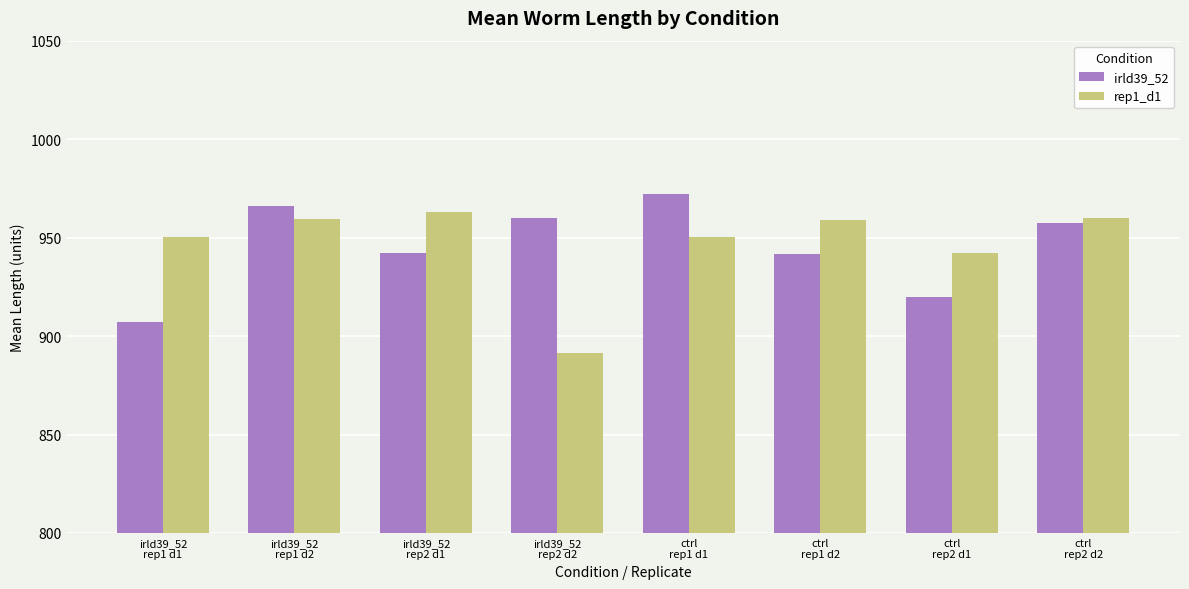

What is the label of the 7th bar from the left?

ctrl
rep2 d1